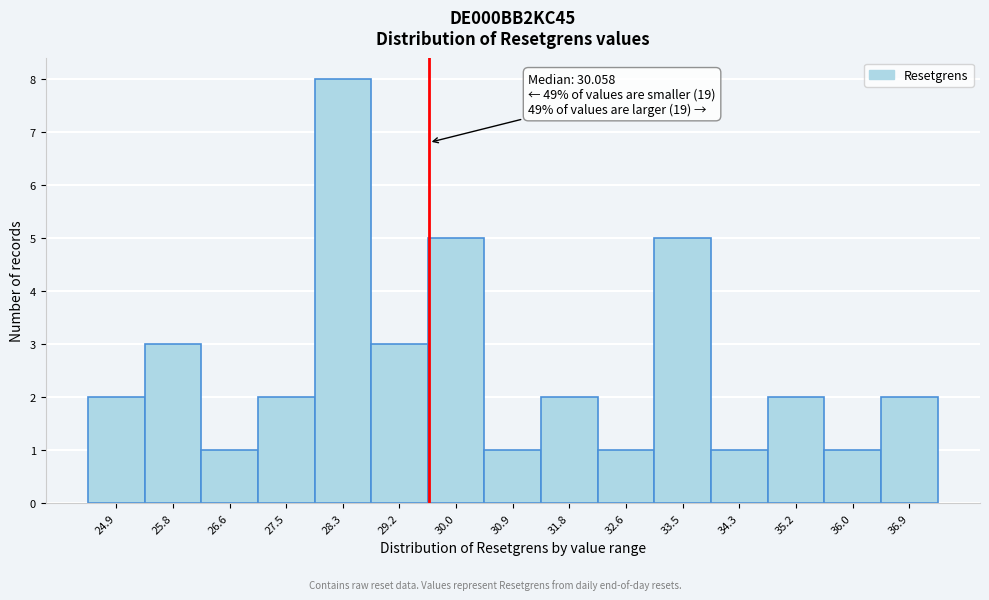

Reading right to left, extract all data points from this chart.

36.9=2	36.0=1	35.2=2	34.3=1	33.5=5	32.6=1	31.8=2	30.9=1	30.0=5	29.2=3	28.3=8	27.5=2	26.6=1	25.8=3	24.9=2